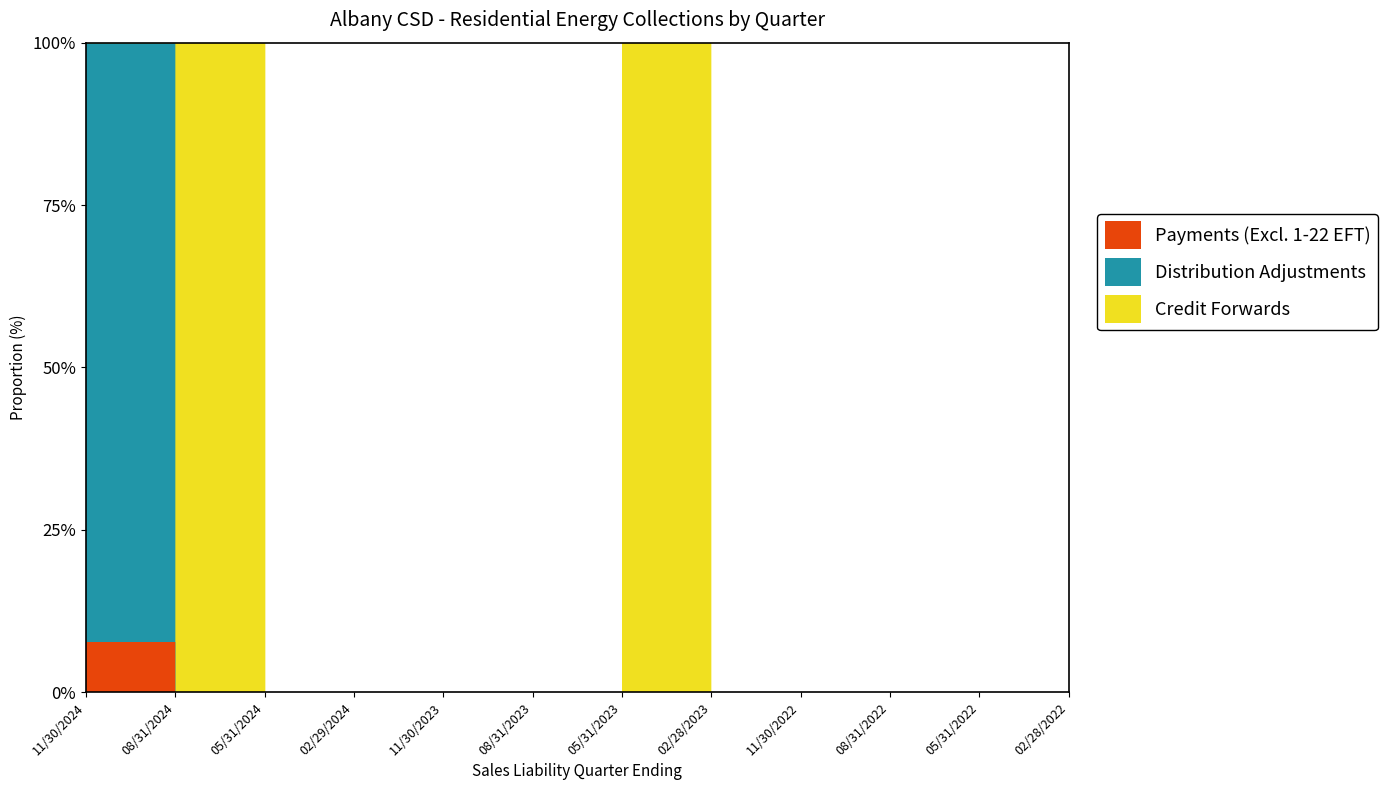

Which has a higher value, 11/30/2022 or 05/31/2022?

11/30/2022